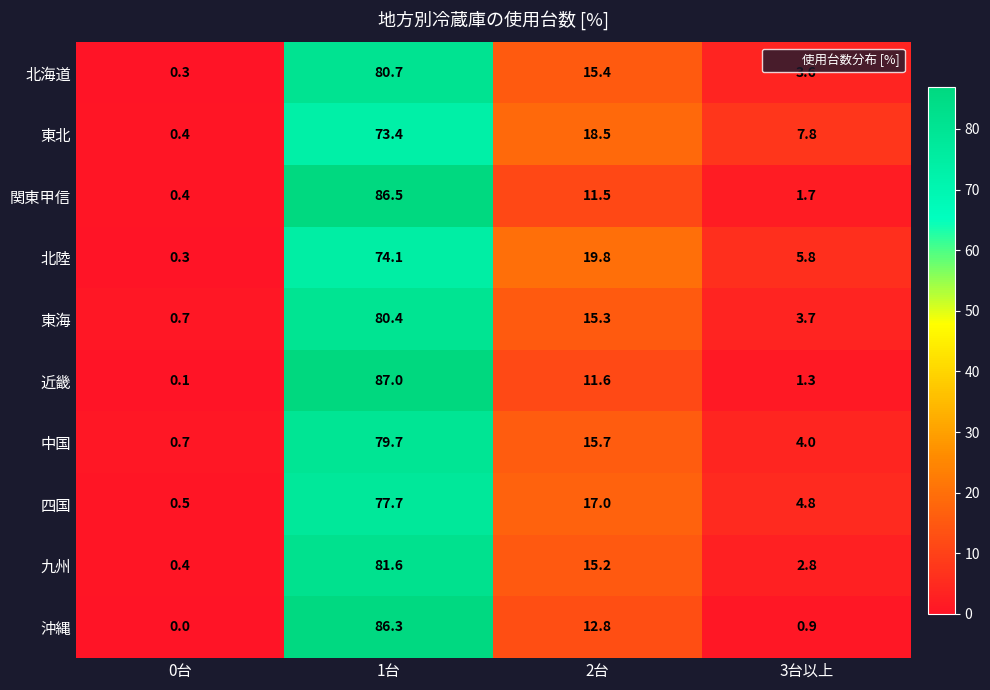

The 近畿 series shows 1.7 at 3台以上. True or false?

False